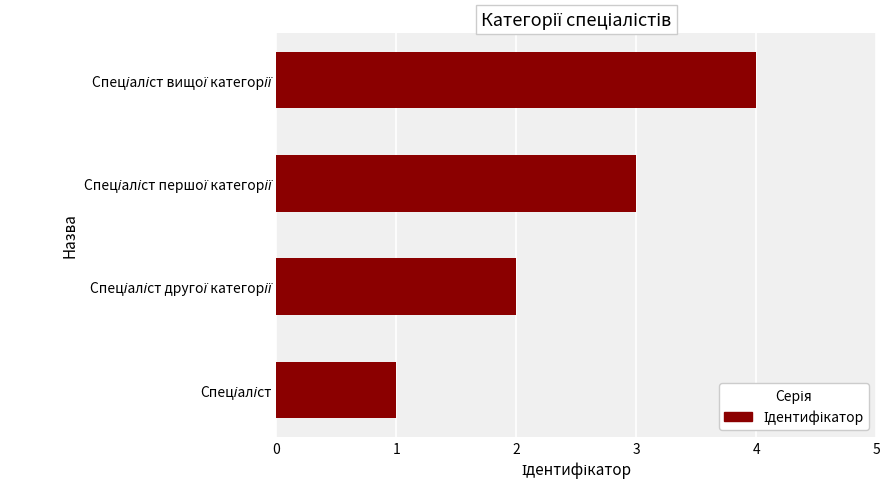

What is the difference between the maximum and minimum values?

3